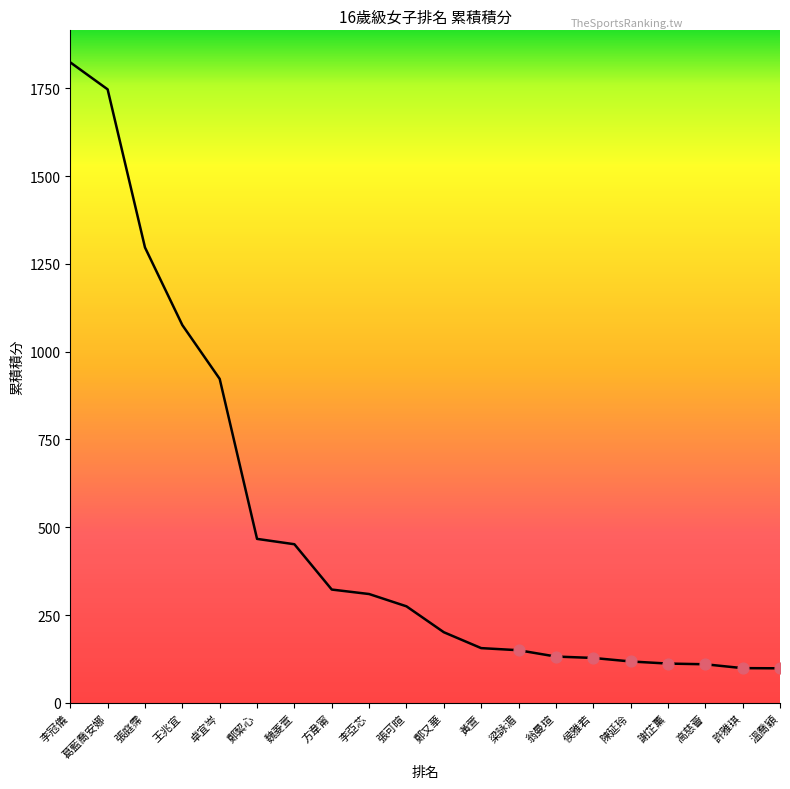

Which has a higher value, 方韋甯 or 鄭又華?

方韋甯